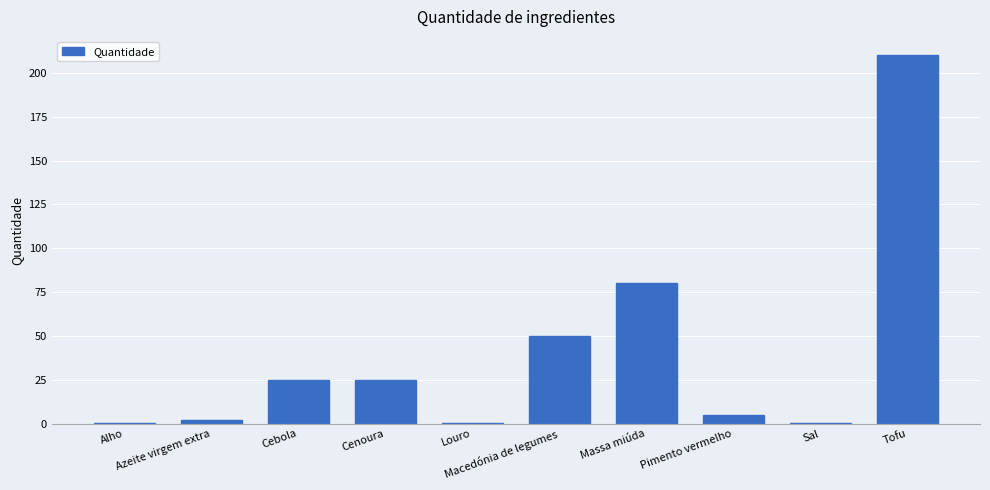

What is the sum of all values?

397.9